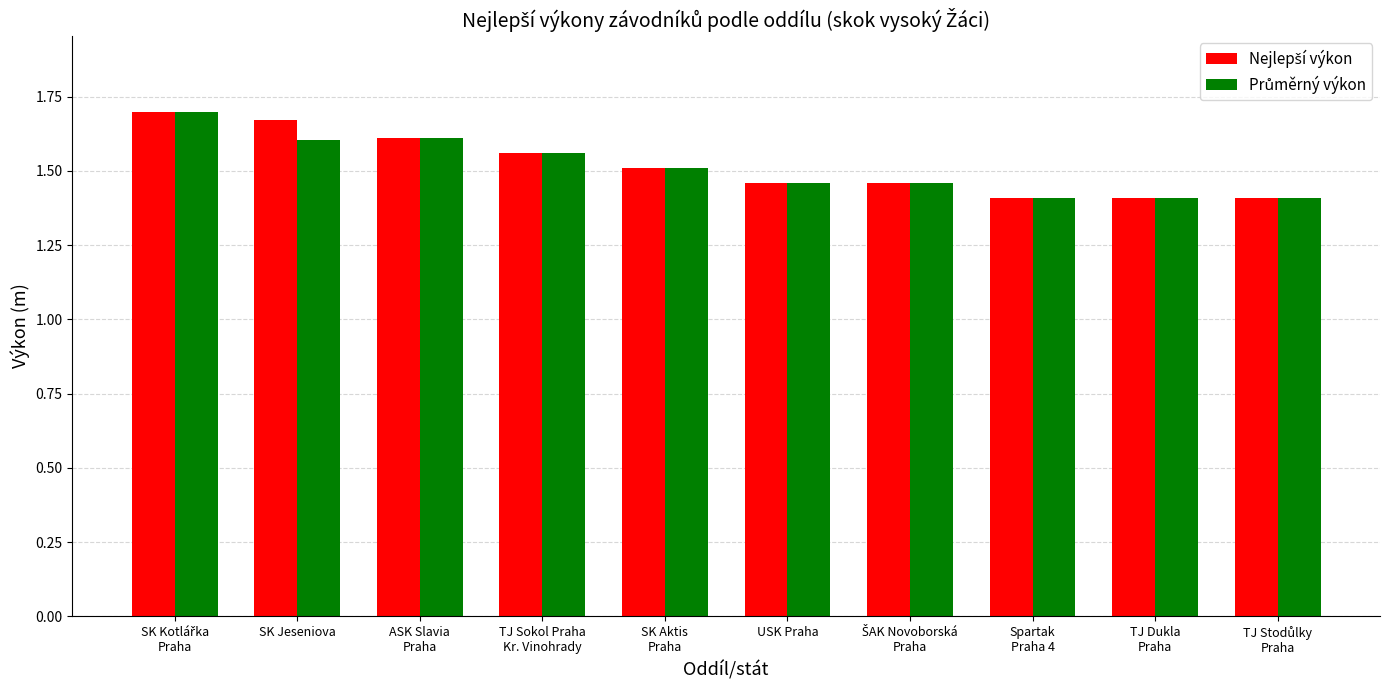

How many groups of bars are there?

10